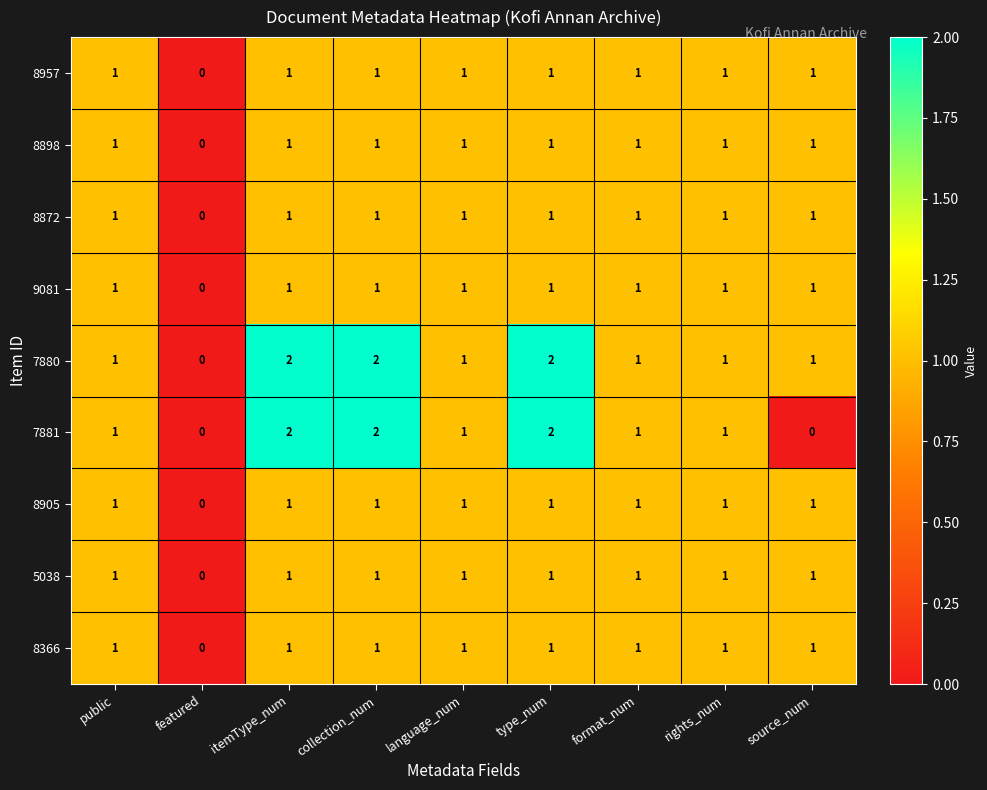

Count the number of data series in this chart.

9